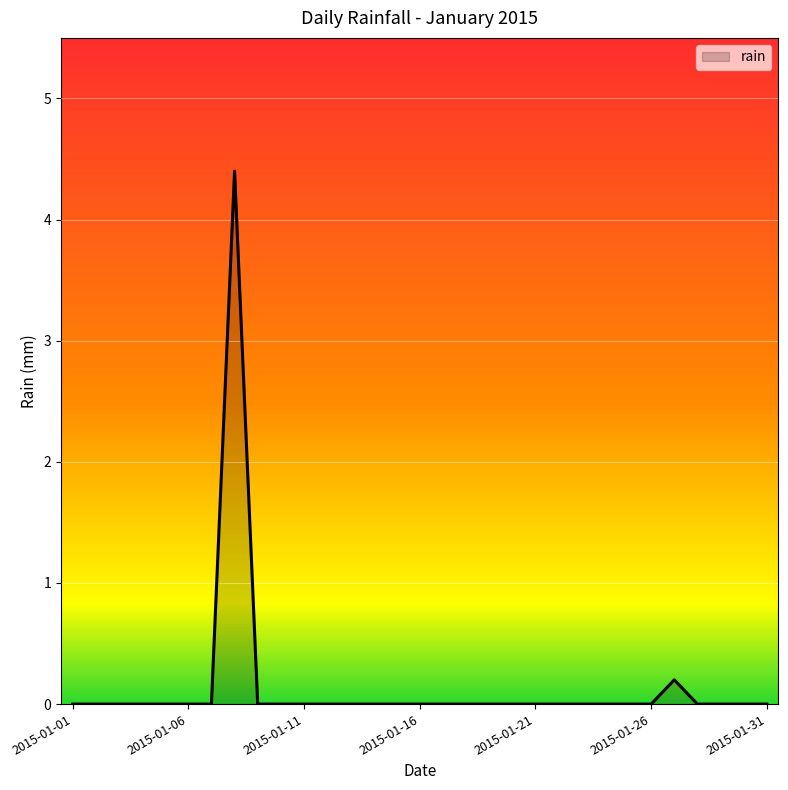

What is the difference between the maximum and second lowest values?

4.4